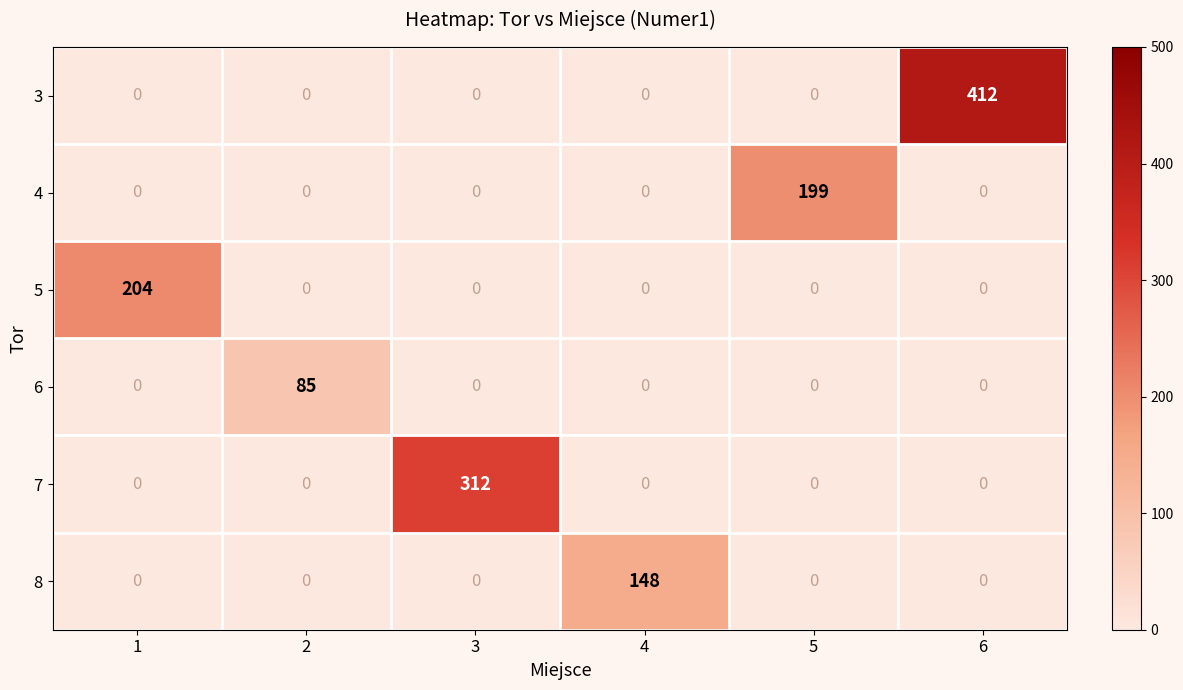

The value of 3 at 4 is 288. True or false?

False